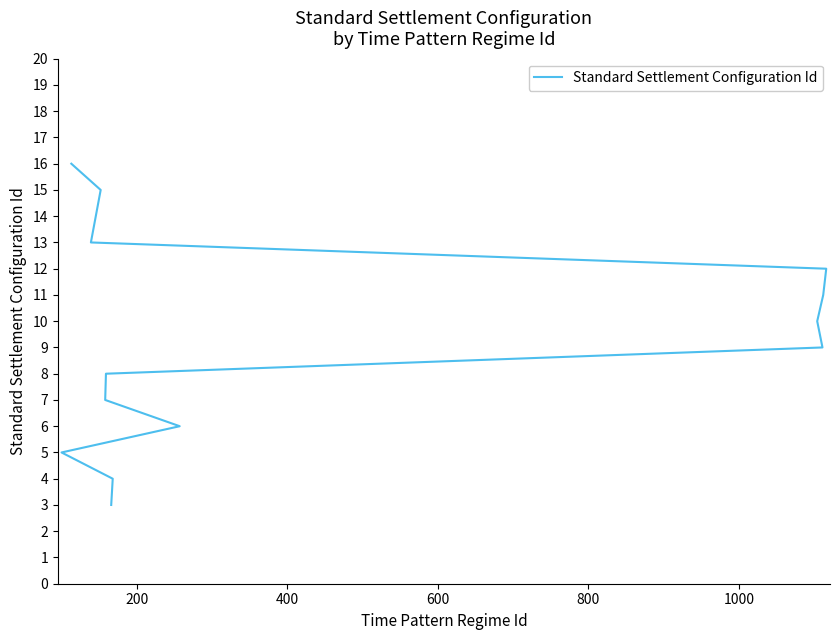

Does the chart display data point markers on the line(s)?

No